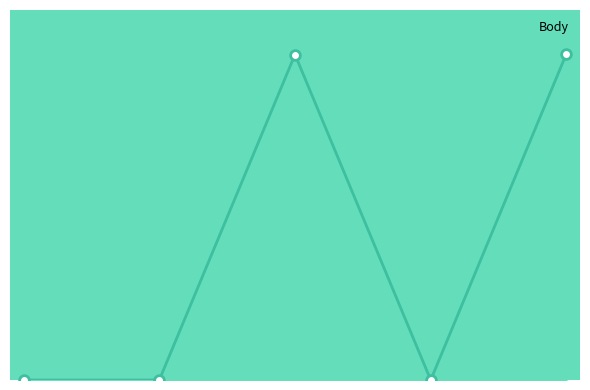

At which category does the data reach its first local peak?

2021-09-04